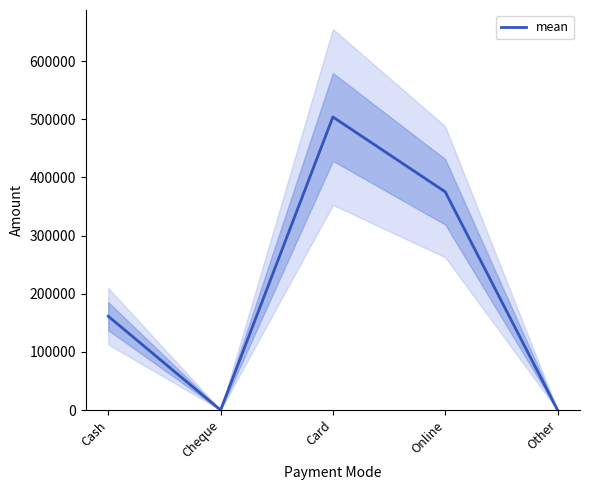

At which category does the data reach its first local valley?

Cheque